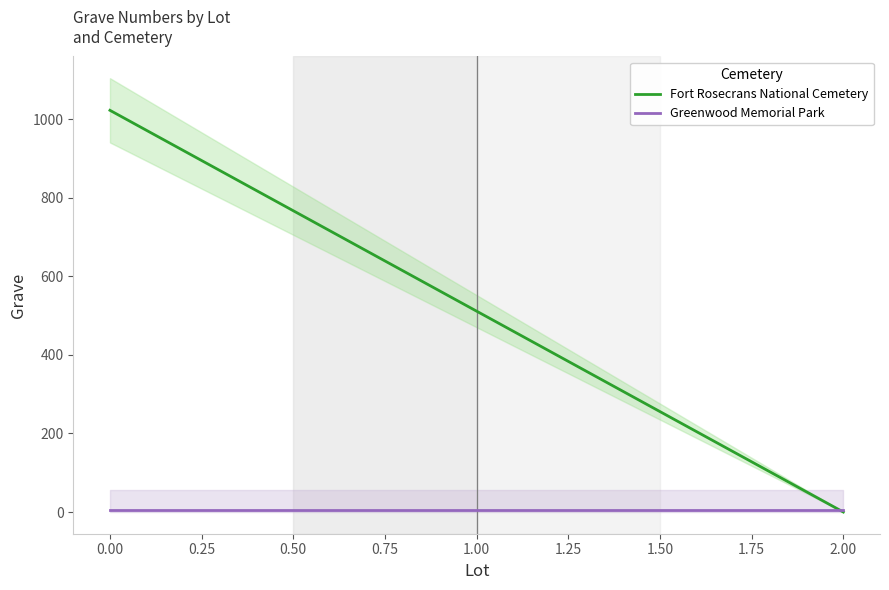

What are all the series names shown in the legend?

Fort Rosecrans National Cemetery, Greenwood Memorial Park